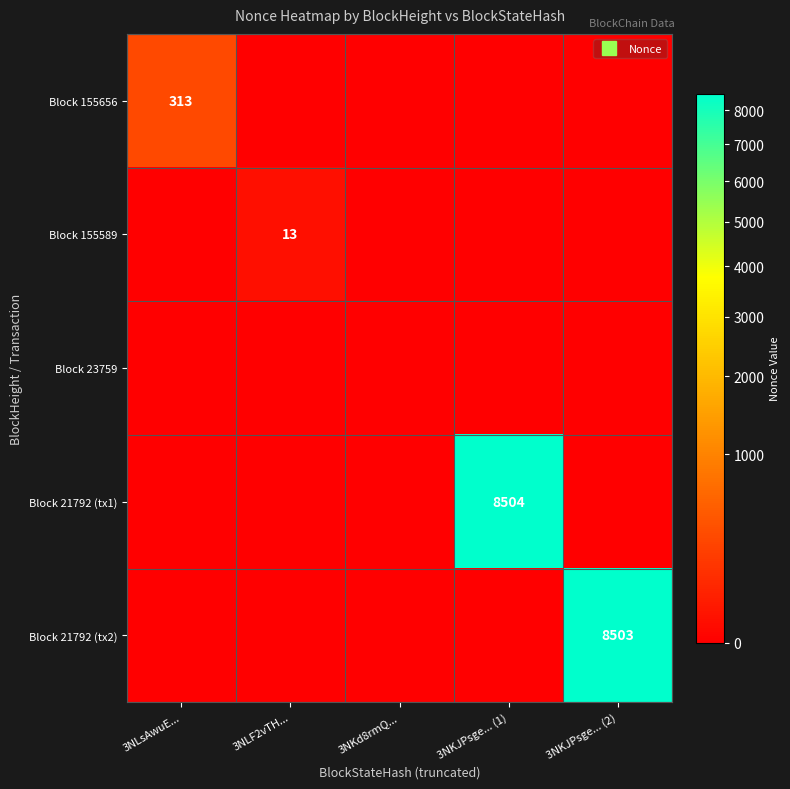

What is the sum of the Block 21792 (tx1) values at 3NKJPsge... (1) and 3NLF2vTH...?

8504